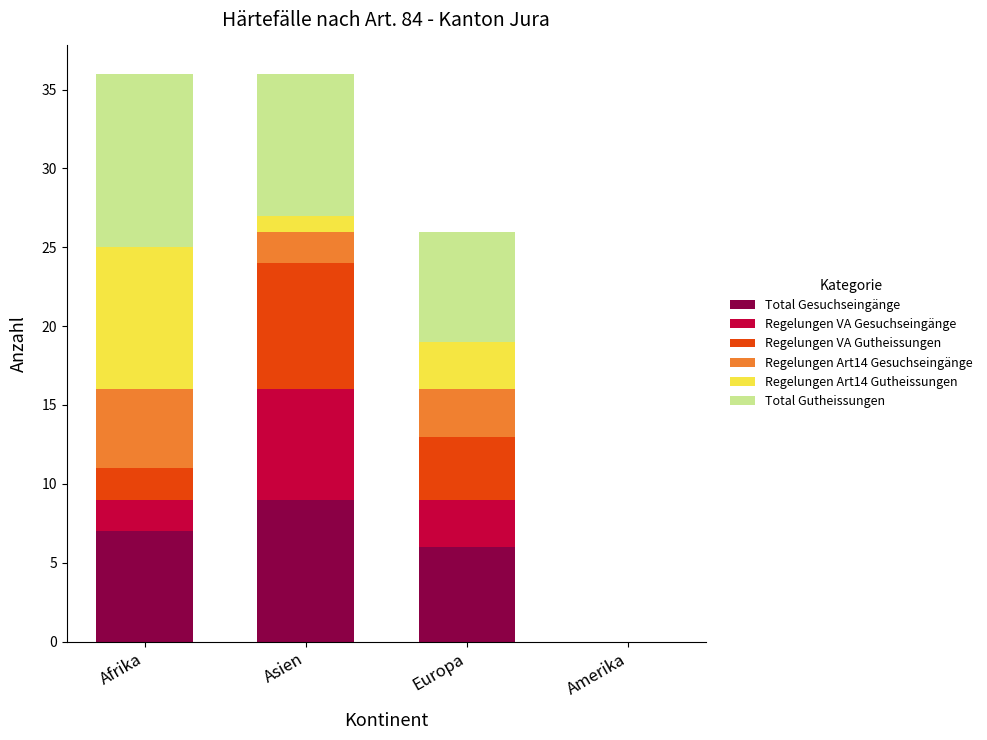

What is the highest value of the Total Gesuchseingänge series?

9